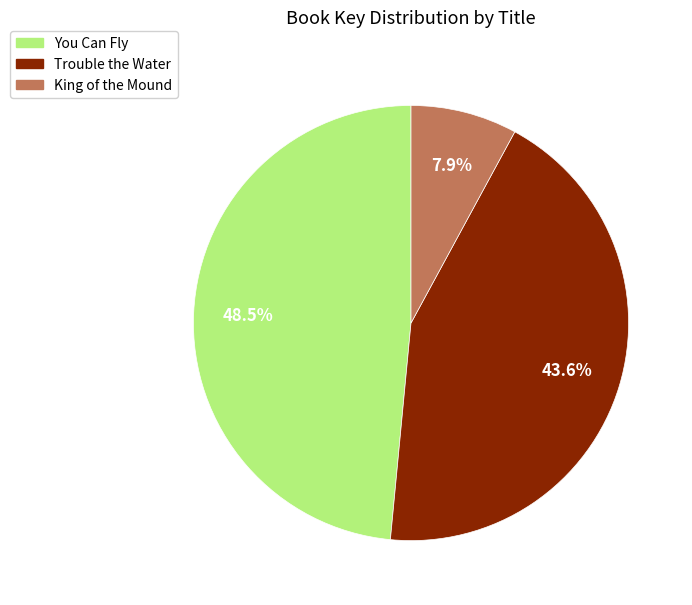

To the nearest percent, what is the difference between the King of the Mound and Trouble the Water slice percentages?

36%